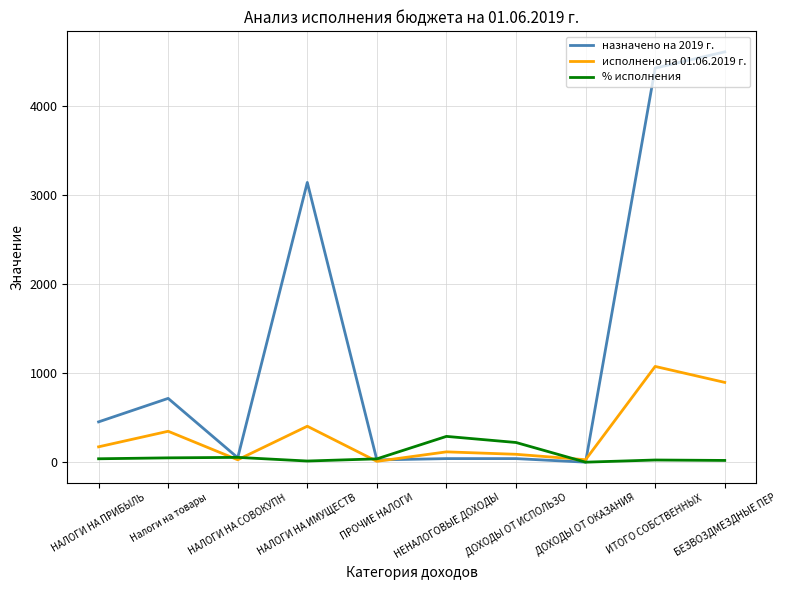

In % исполнения, how many points are lower than both neighbors (excluding endpoints)?

2